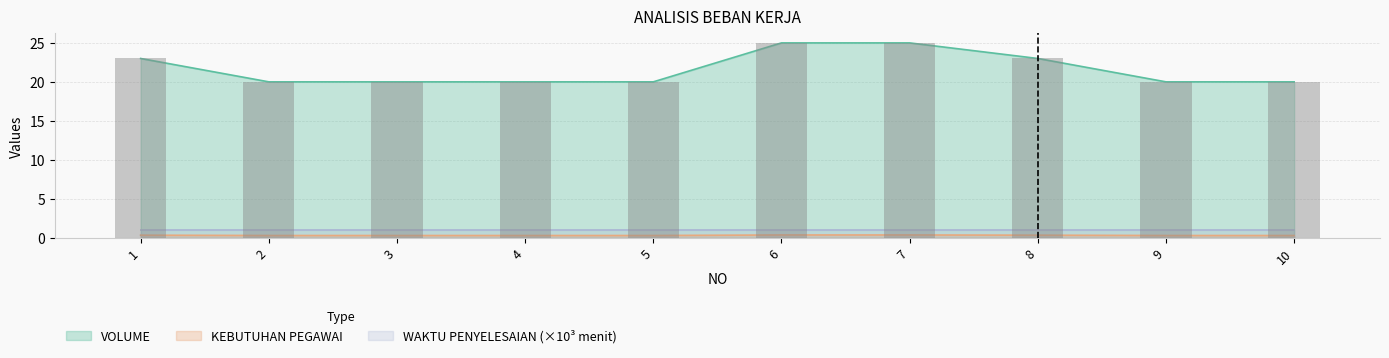

Is the value of VOLUME at 6 greater than the value of KEBUTUHAN PEGAWAI at 8?

Yes